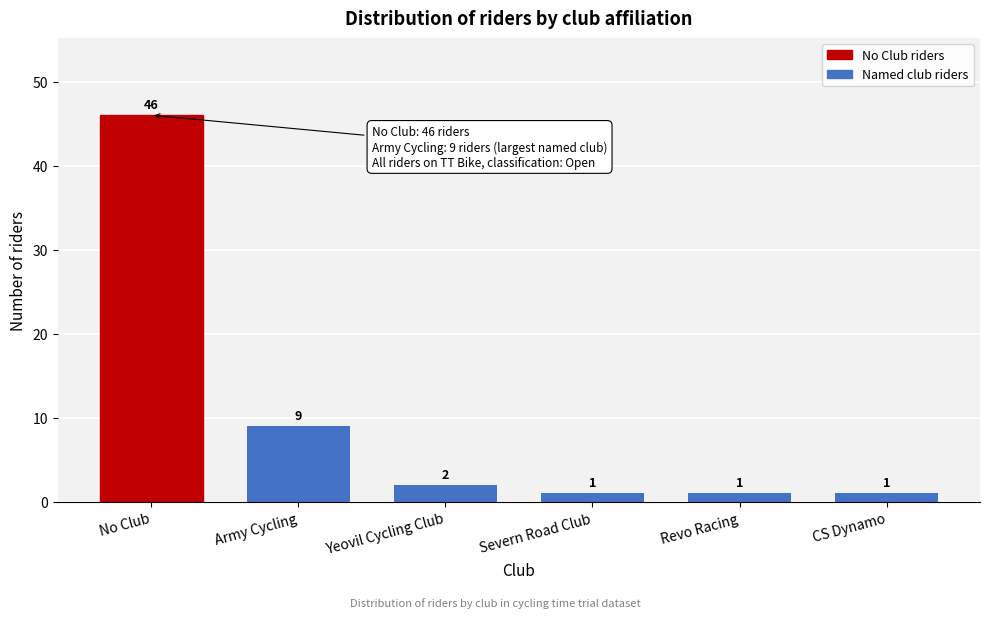

Reading left to right, transcribe all the data shown in this chart.

46	9	2	1	1	1